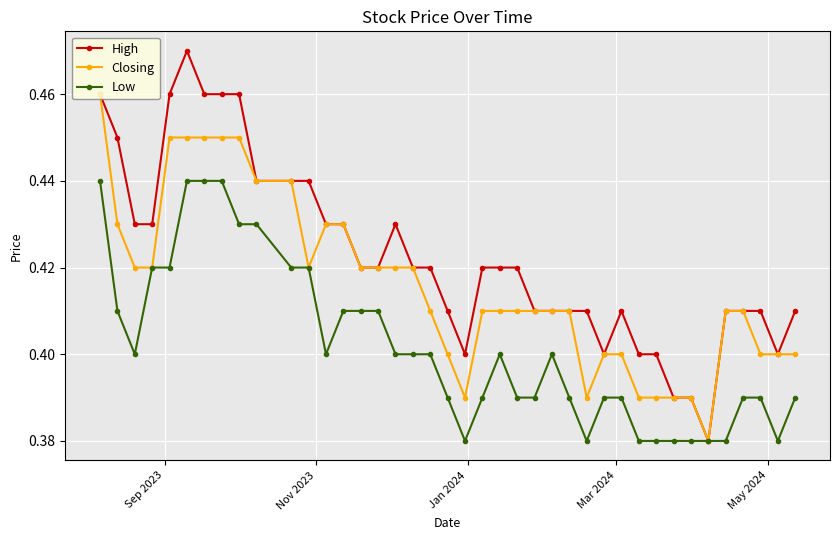

Which series has the largest total across all categories?

High